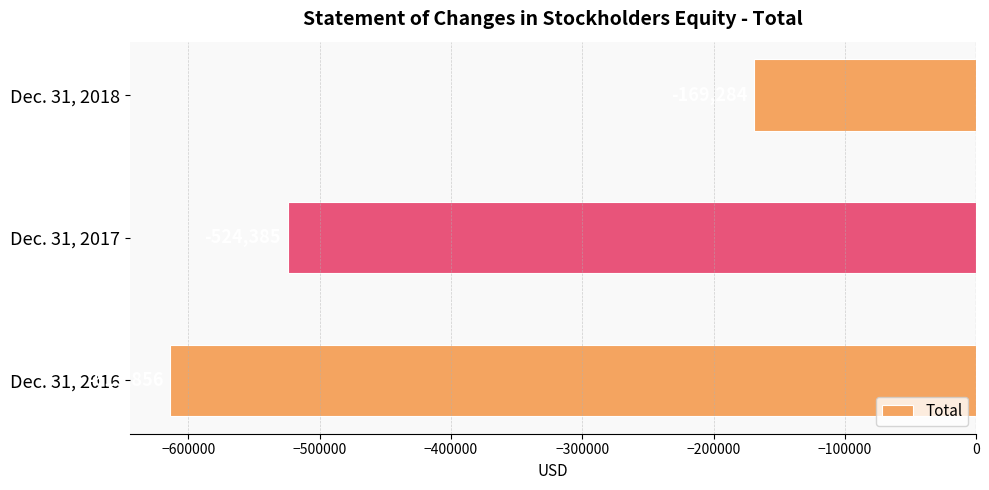

What is the change in value from Dec. 31, 2016 to Dec. 31, 2018?

+444572